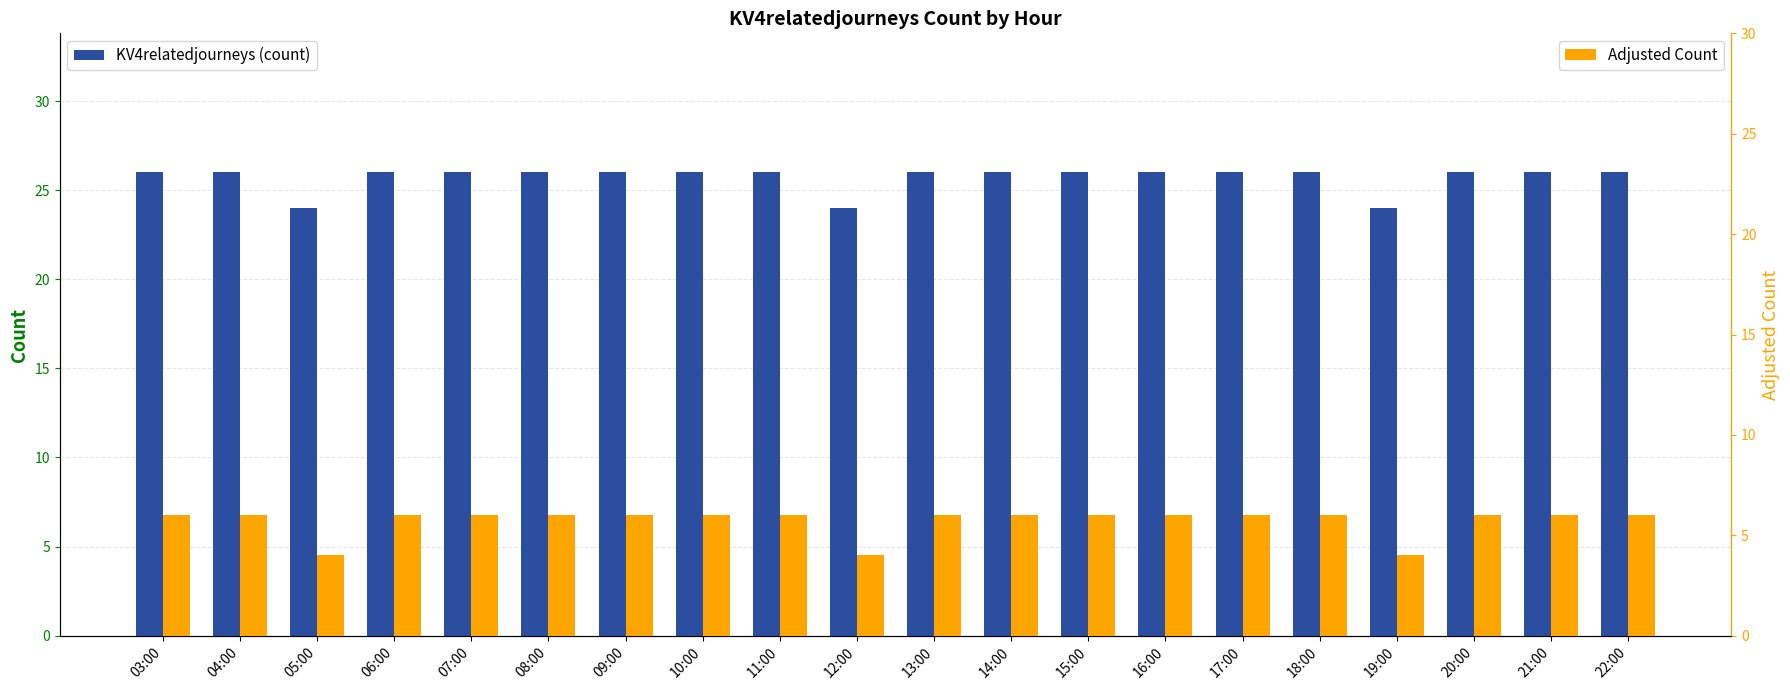

Which series has the largest total across all categories?

KV4relatedjourneys (count)